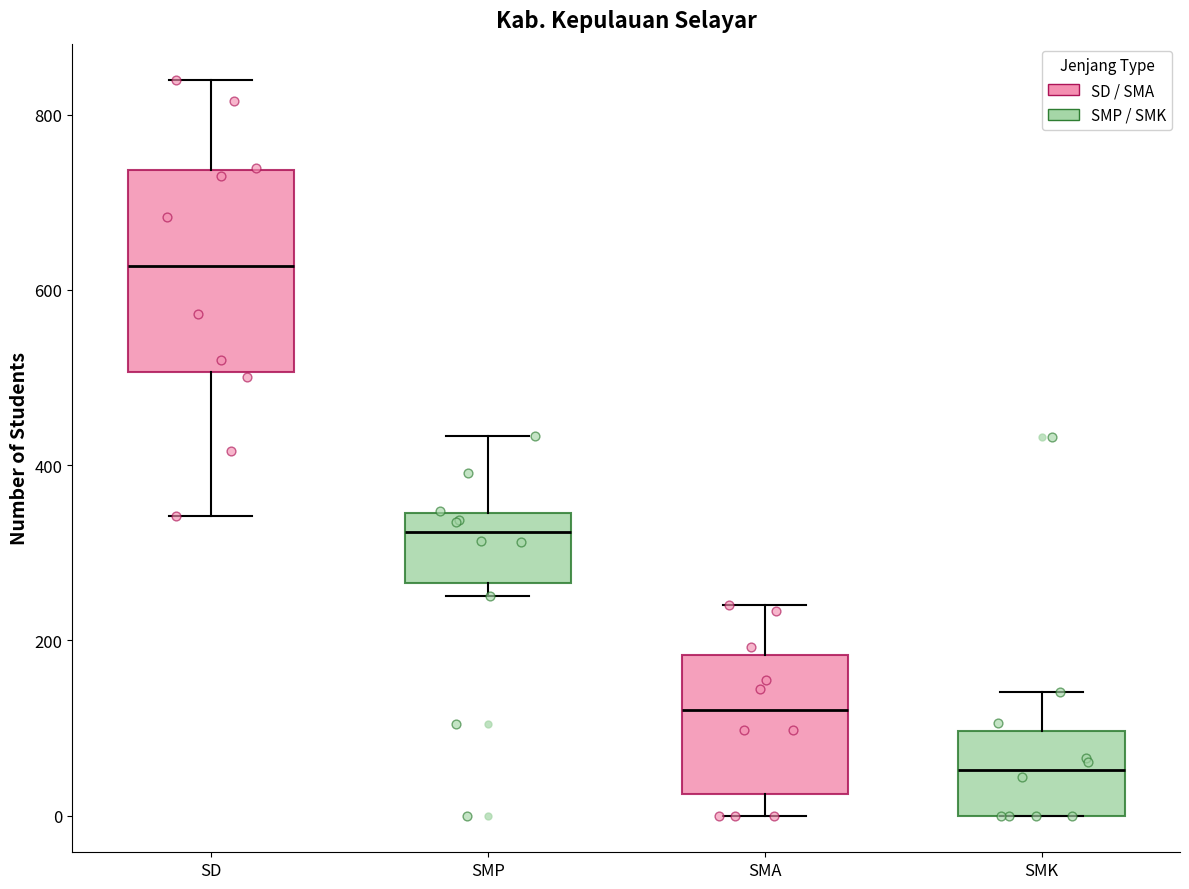

Which box is the tallest, from its lower edge to its upper edge?

SD